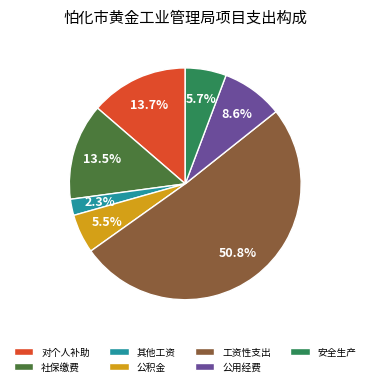

What percentage do 安全生产 and 其他工资 together represent?

8.0%